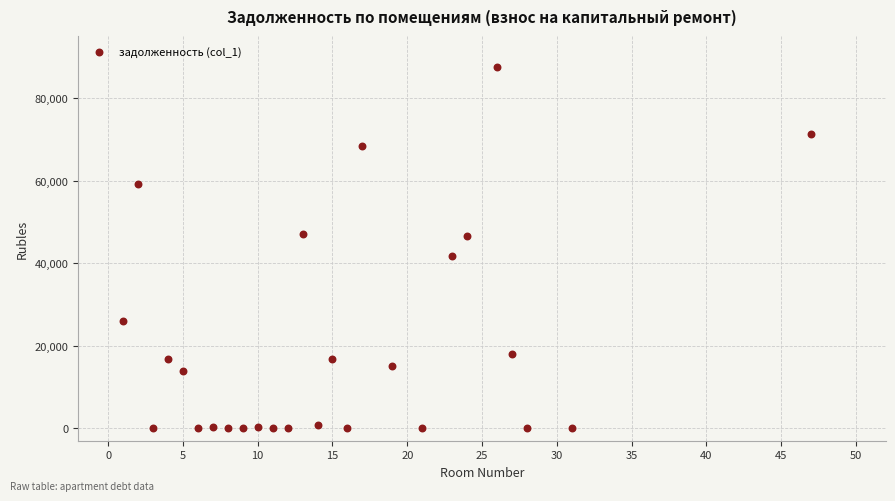

What is the range of Y values (max minus min)?

87556.6